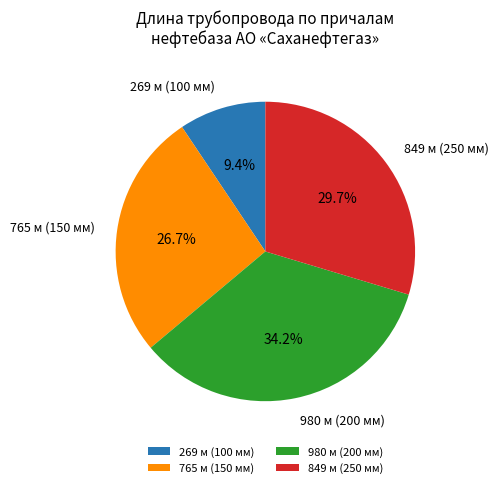

What percentage do 980 м (200 мм) and 849 м (250 мм) together represent?

63.9%